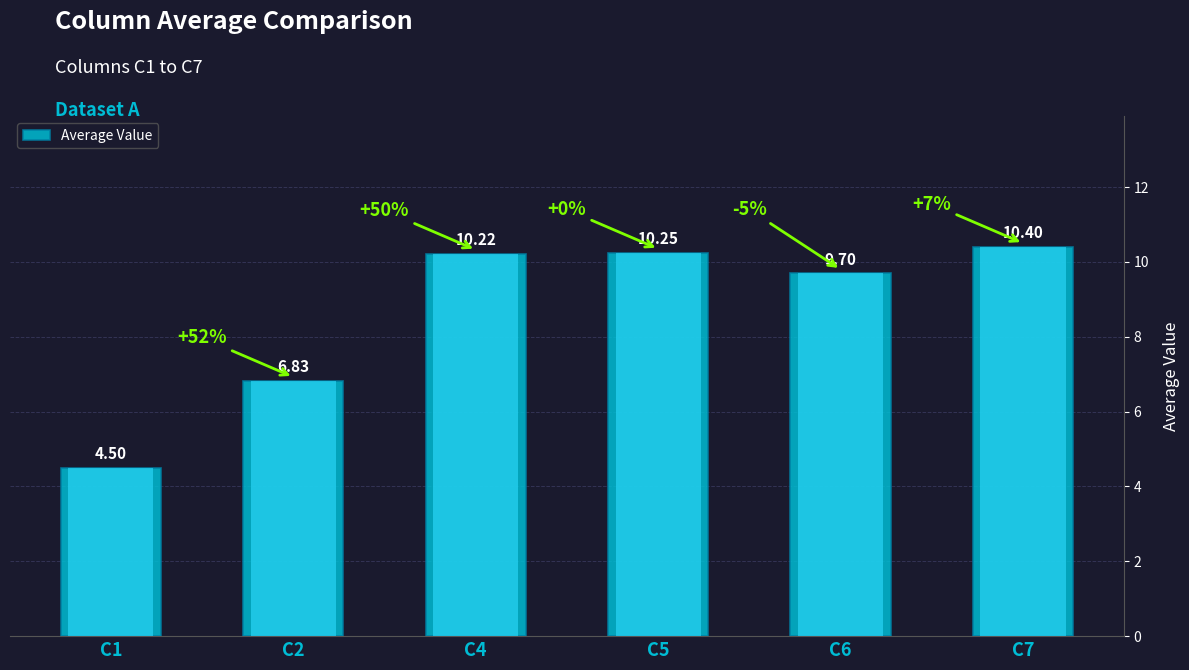

Reading left to right, transcribe all the data shown in this chart.

C1=4.5	C2=6.8	C4=10.2	C5=10.2	C6=9.7	C7=10.4